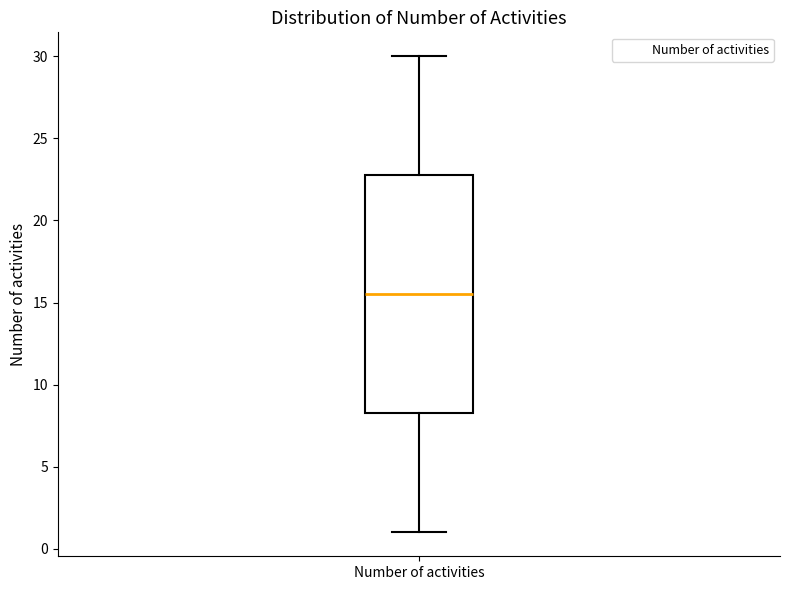

Where is the lower edge of the box for Number of activities on the y-axis? The values are not printed on the chart, so give them approximately, as read against the axis.

8.5